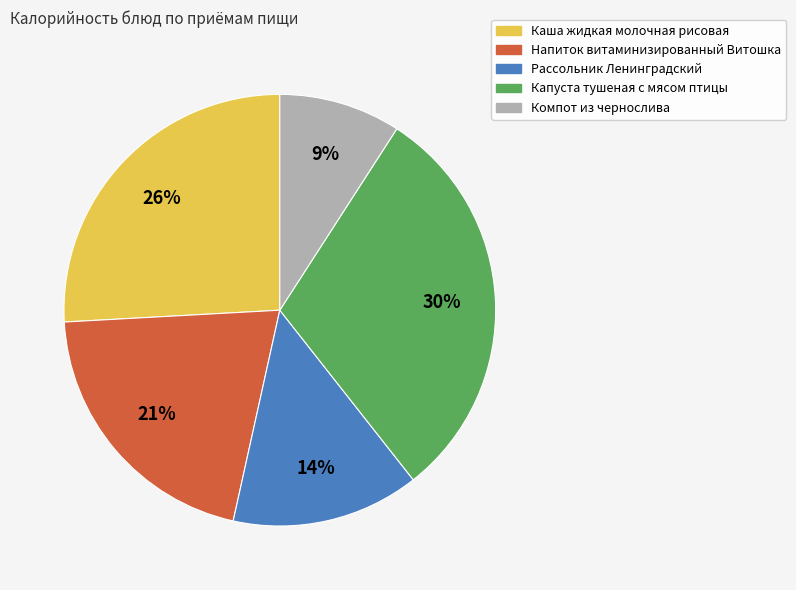

Rank the categories by value from highest to lowest.

Капуста тушеная с мясом птицы, Каша жидкая молочная рисовая, Напиток витаминизированный Витошка, Рассольник Ленинградский, Компот из чернослива